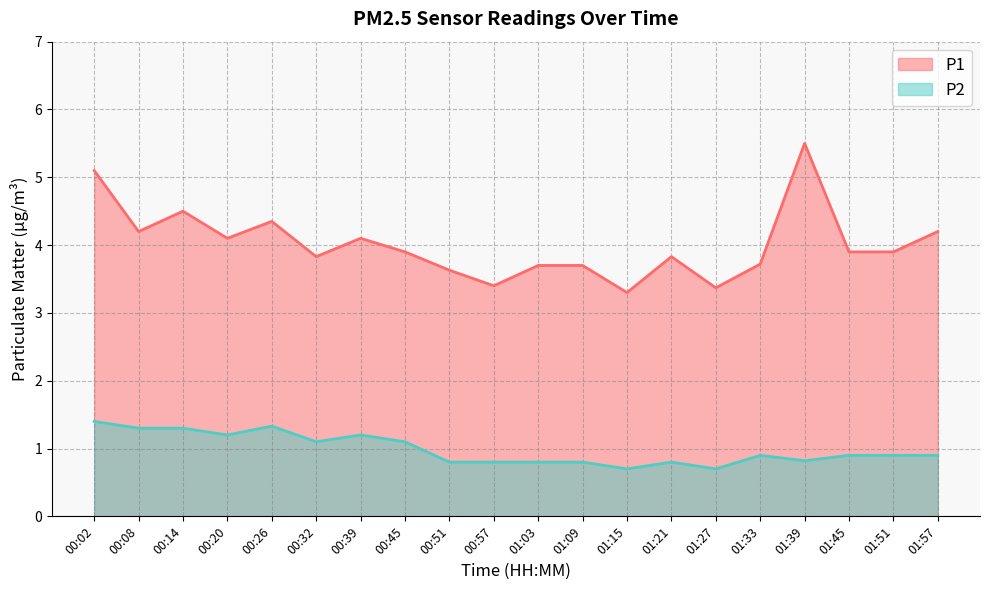

Is it true that P2 equals 0.3 at 00:32?

False